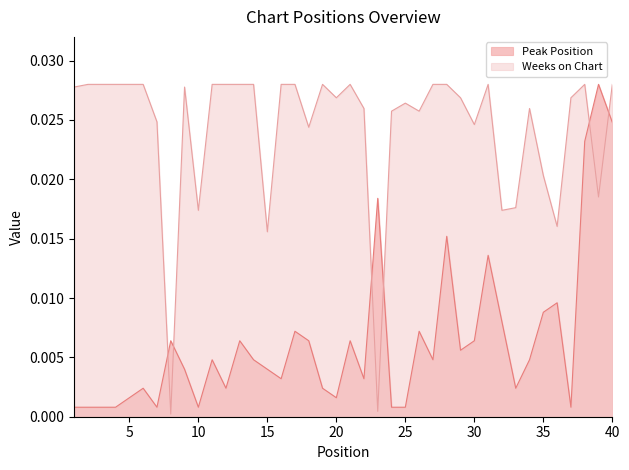

At which label does Weeks on Chart reach its peak?

2